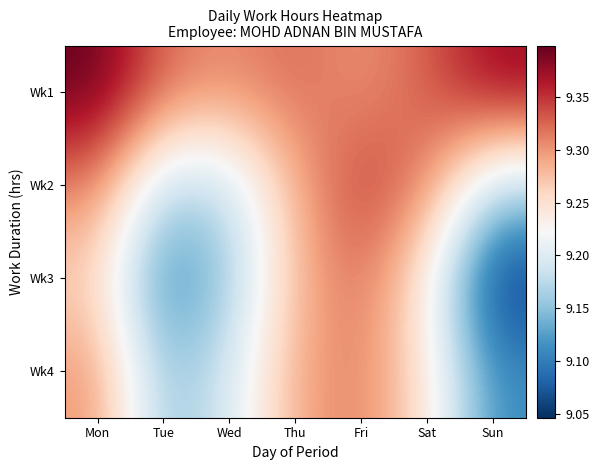

At how many categories does at least one series exceed 9?

7